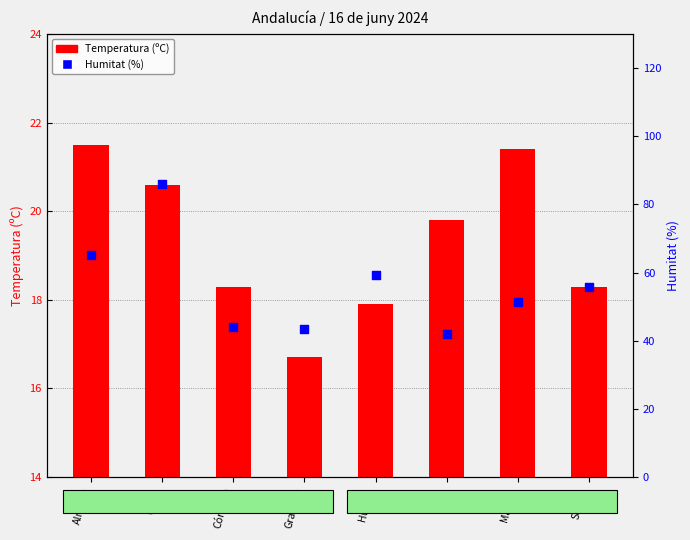

At how many categories does at least one series exceed 72?

1